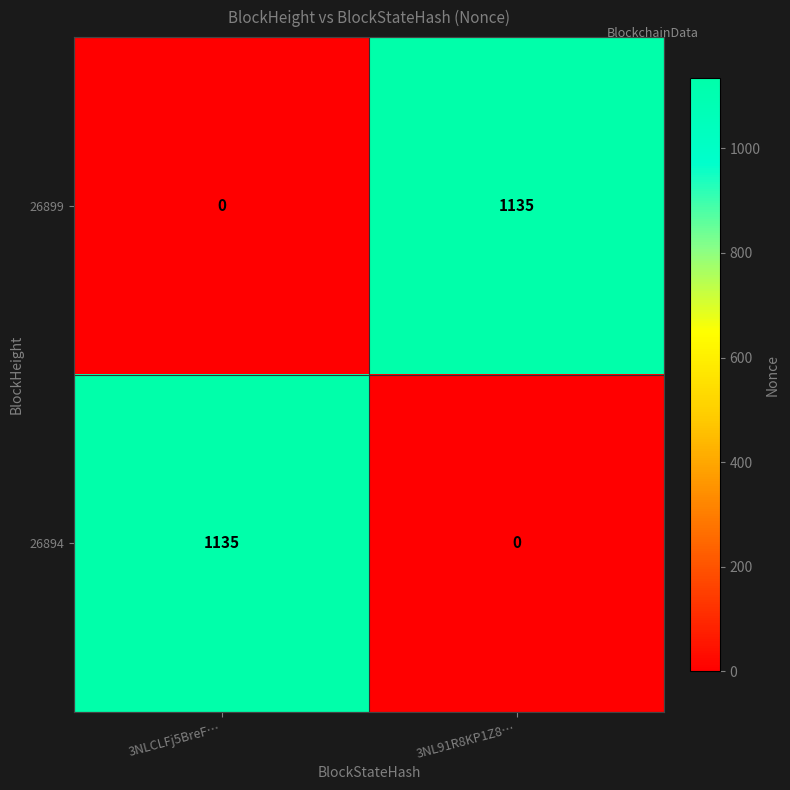

How many data points in 26899 are less than 1135?

1